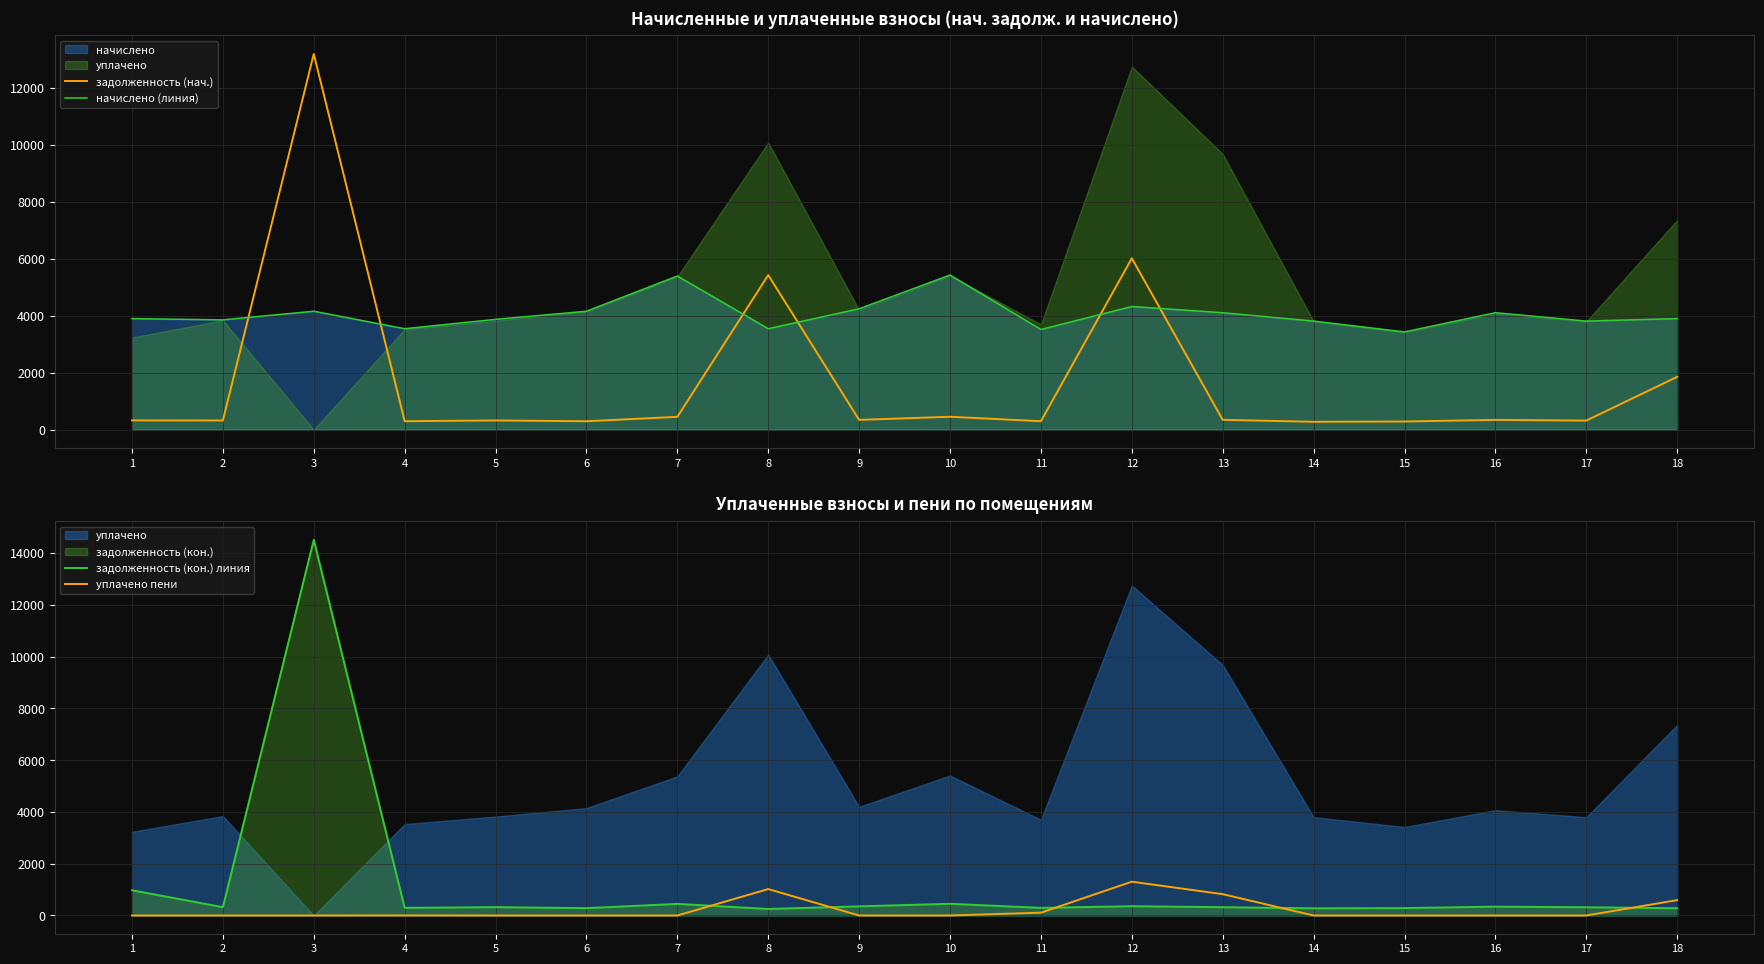

At which label does задолженность (нач.) first exceed 342?

3